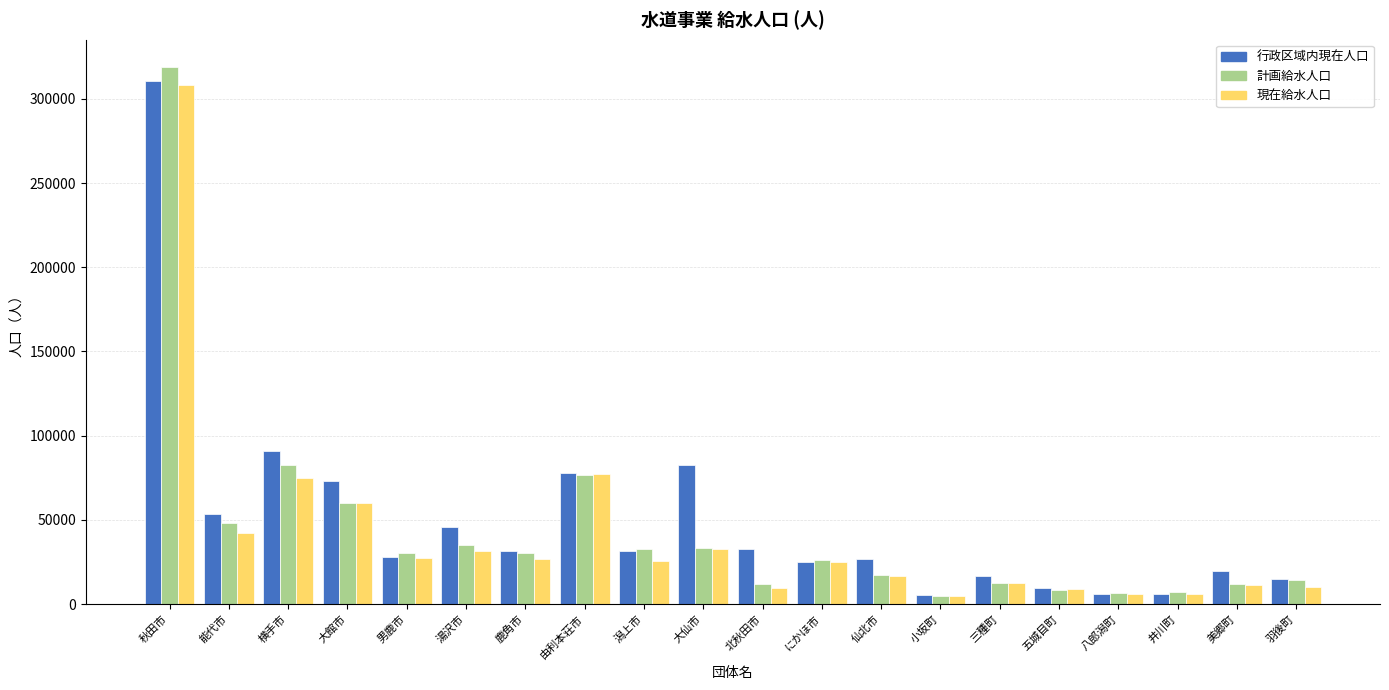

Between にかほ市 and 仙北市, which series saw the biggest shift?

計画給水人口